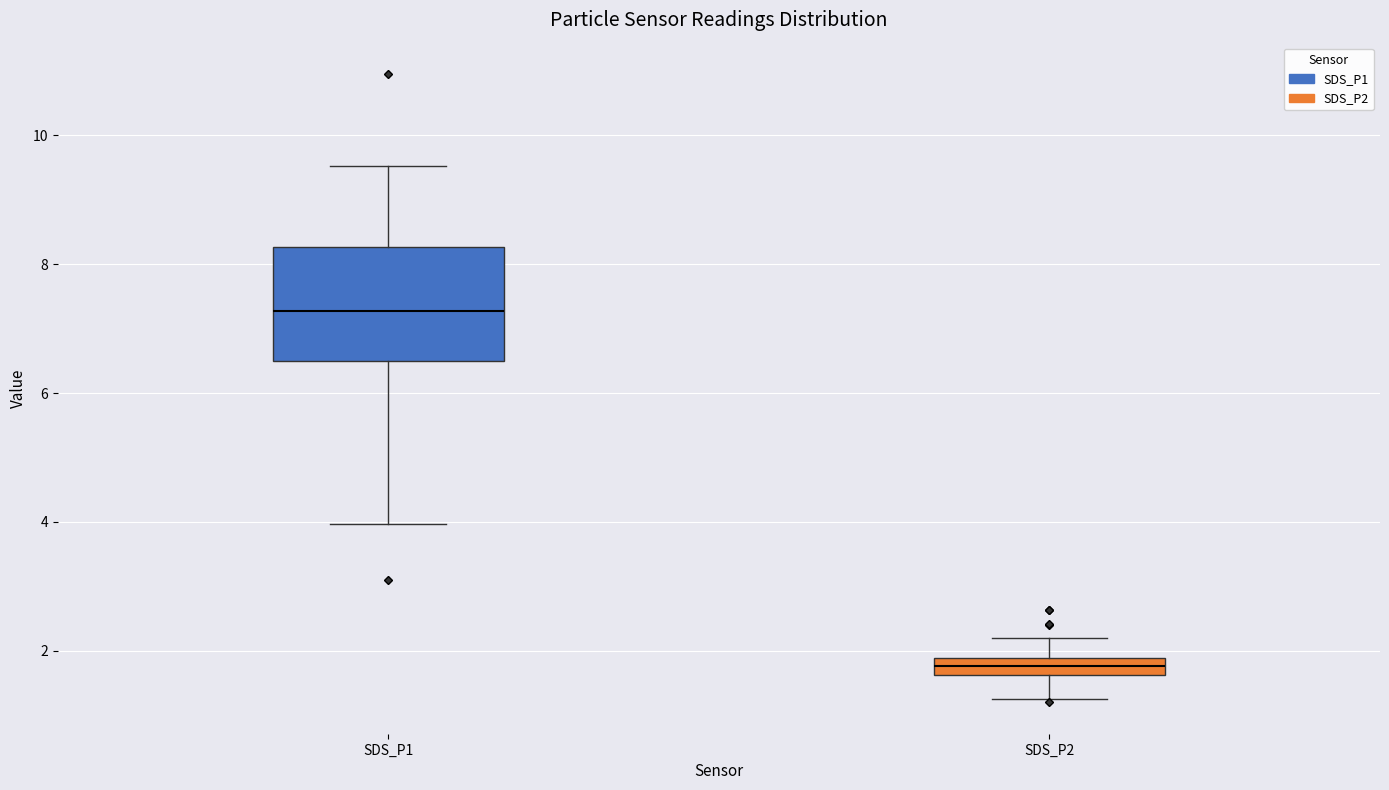

Where does the lower whisker of the box for SDS_P1 end on the y-axis? The values are not printed on the chart, so give them approximately, as read against the axis.

4.0